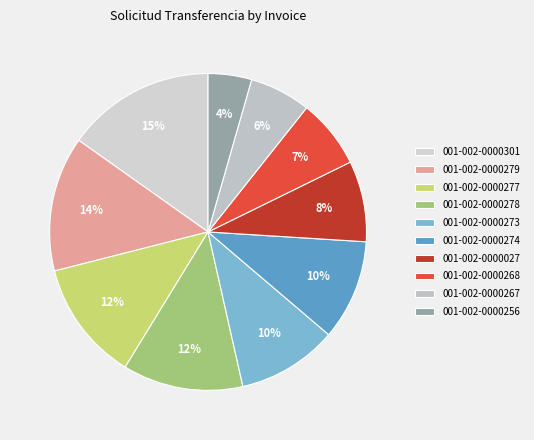

How many segments does this pie chart have?

10